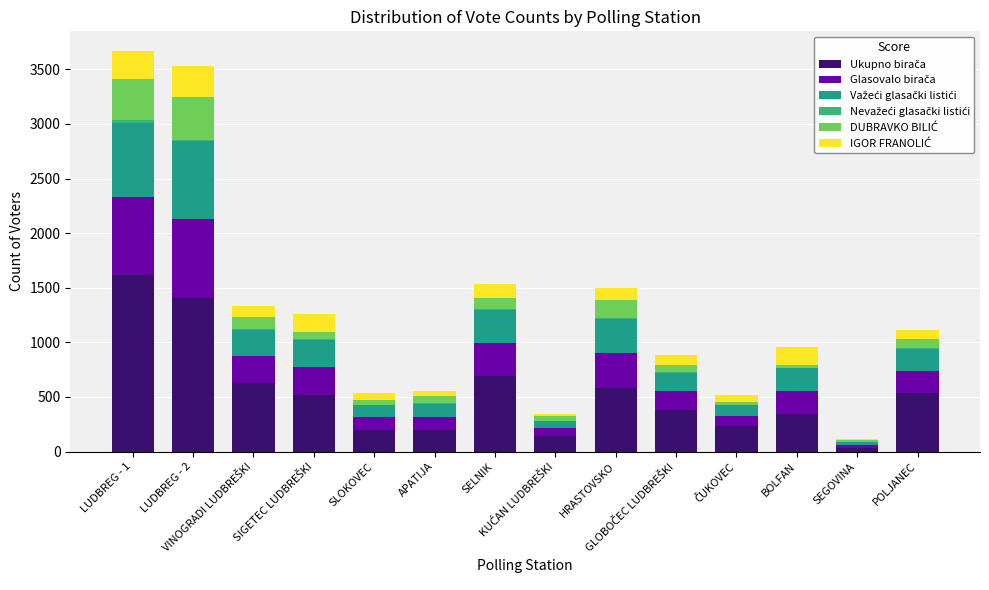

What position from the left is ČUKOVEC?

11